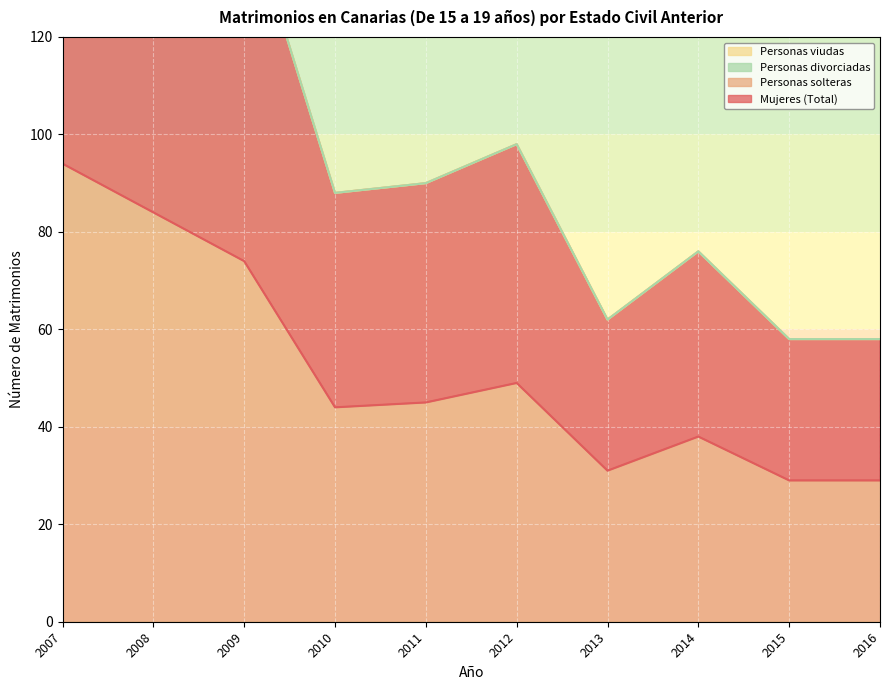

The value of Mujeres (Total) at 2016 is 51. True or false?

False